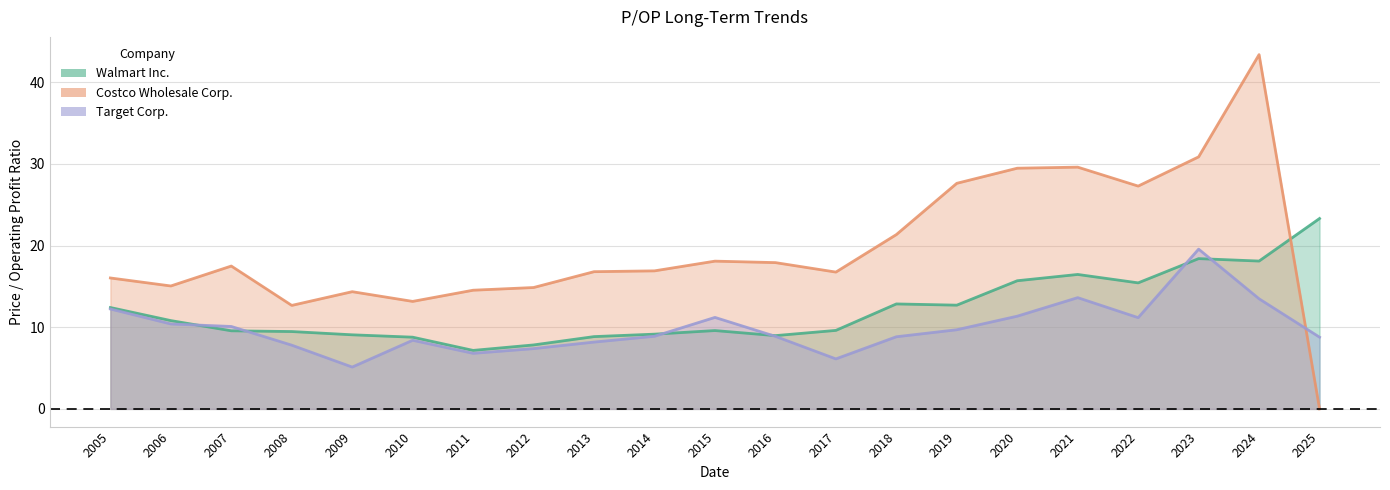

What is the average value of the Costco Wholesale Corp. series?

19.7